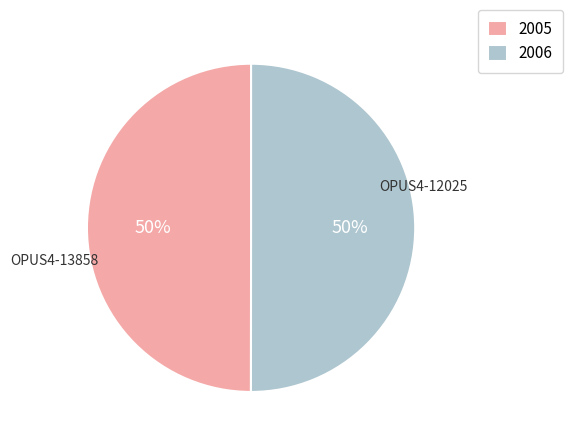

Approximately how many times larger is the value at 2006 compared to 2005?

1.0